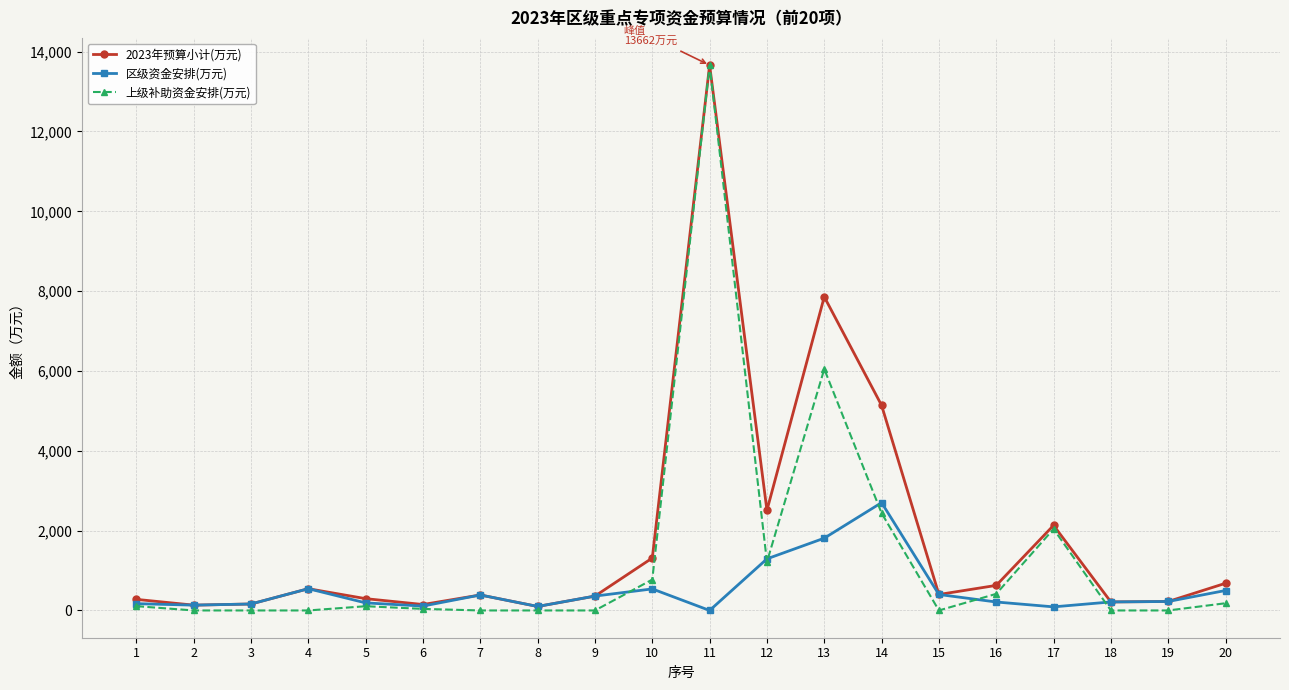

What is the value of the 区级资金安排(万元) point at the 12th from the left?

1293.0